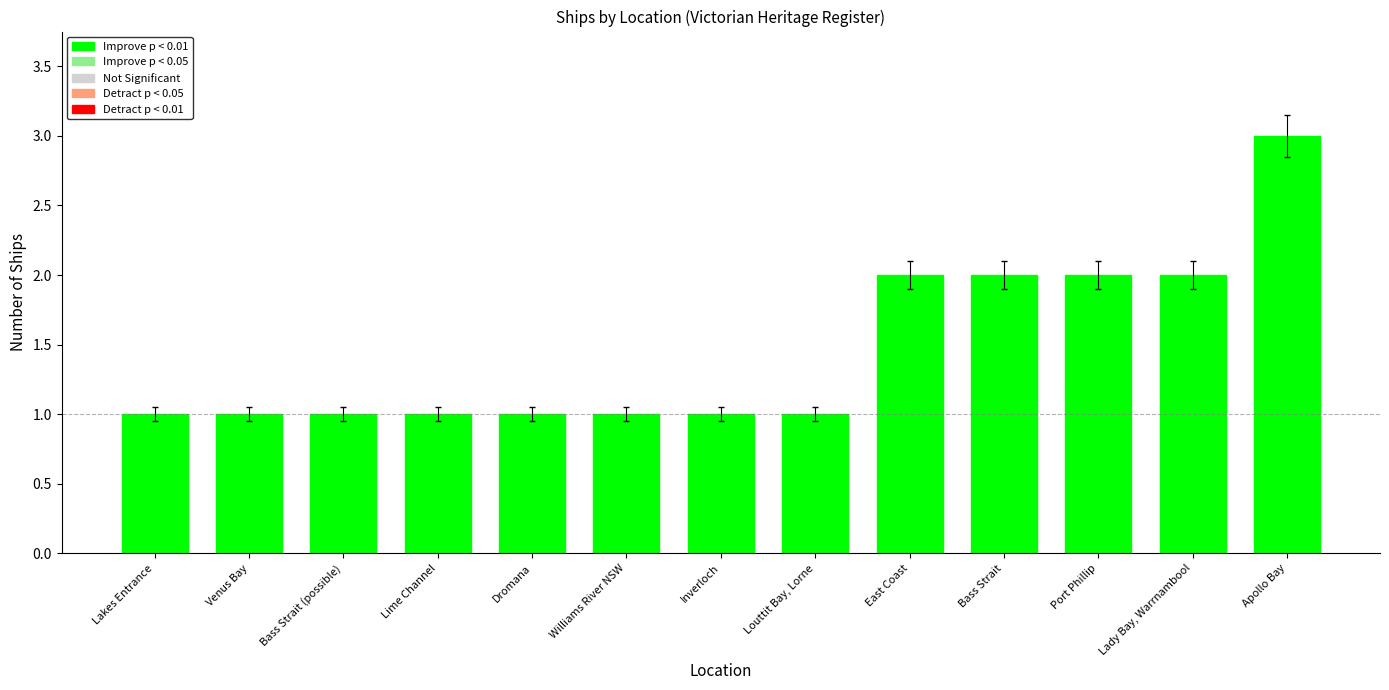

At which category does the chart reach its peak across all series?

Apollo Bay